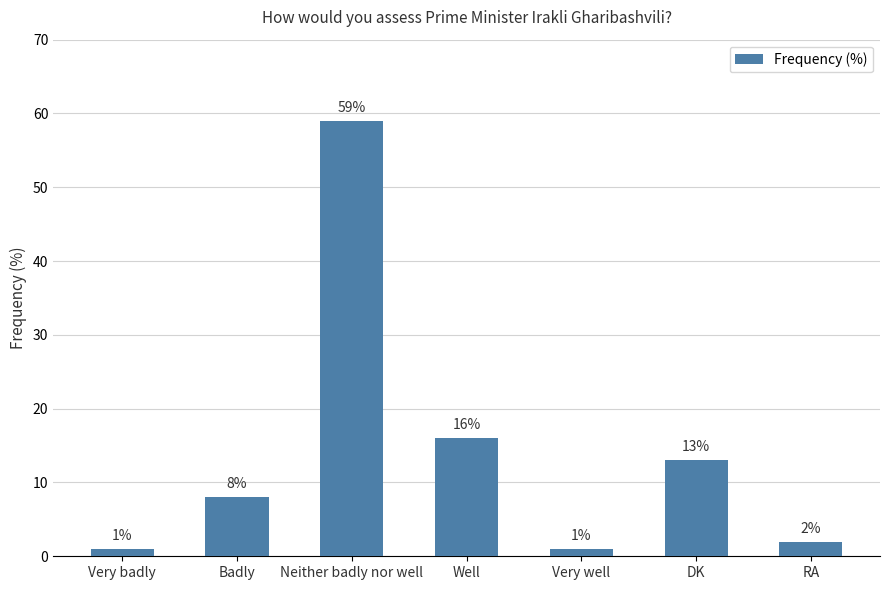

What is the label of the 1st bar from the right?

RA